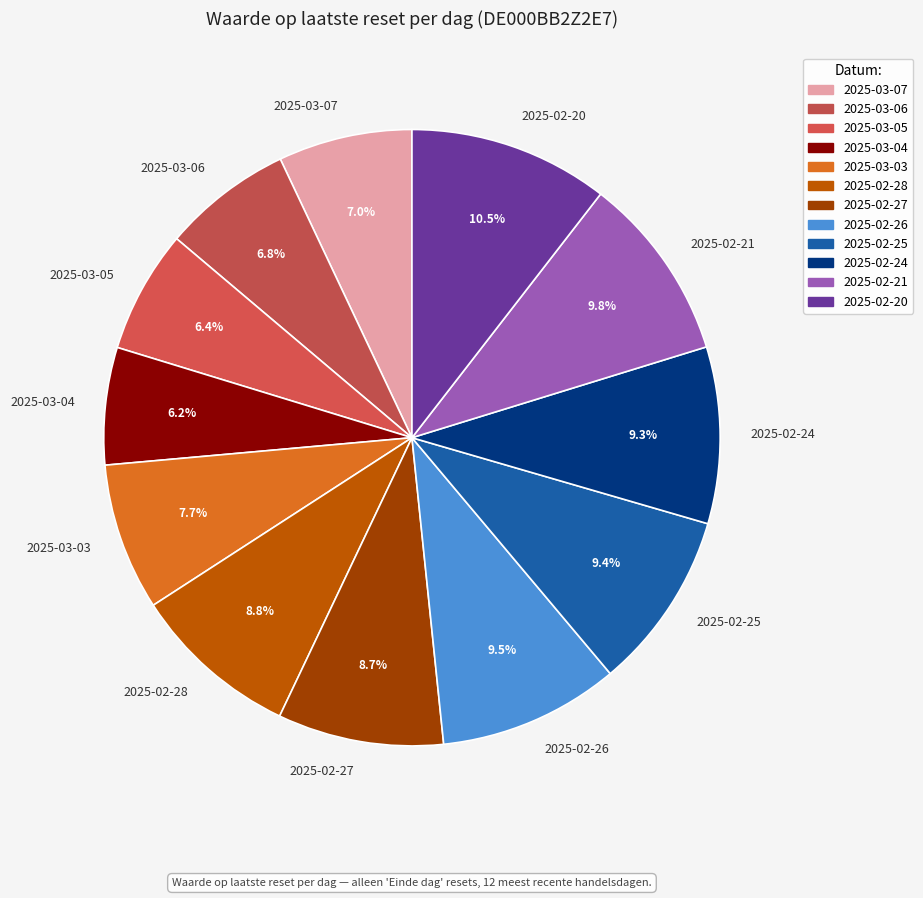

Approximately how many times larger is the value at 2025-02-24 compared to 2025-03-07?

1.3